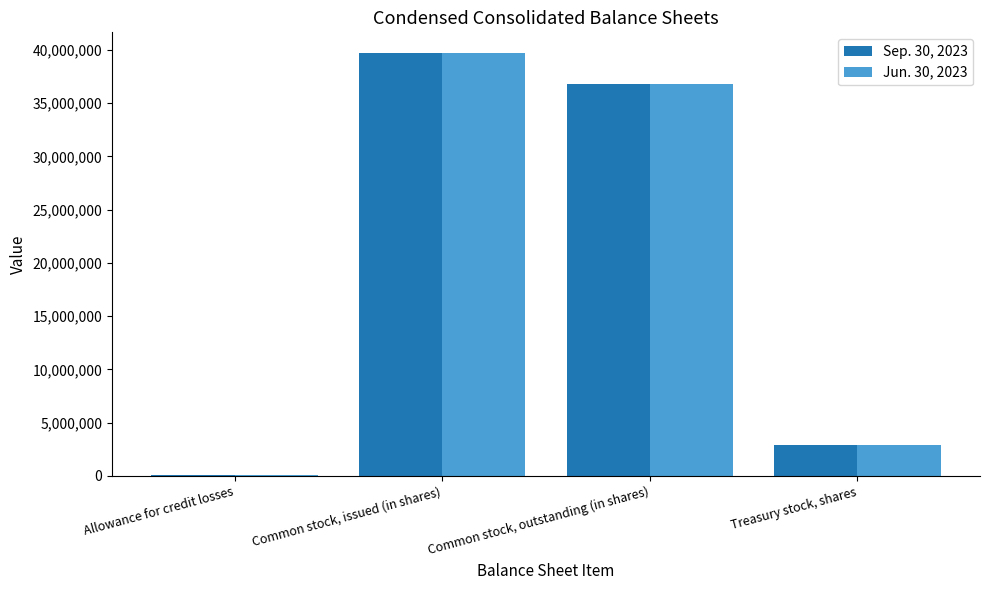

Is the value of Jun. 30, 2023 at Allowance for credit losses greater than the value of Sep. 30, 2023 at Common stock, outstanding (in shares)?

No